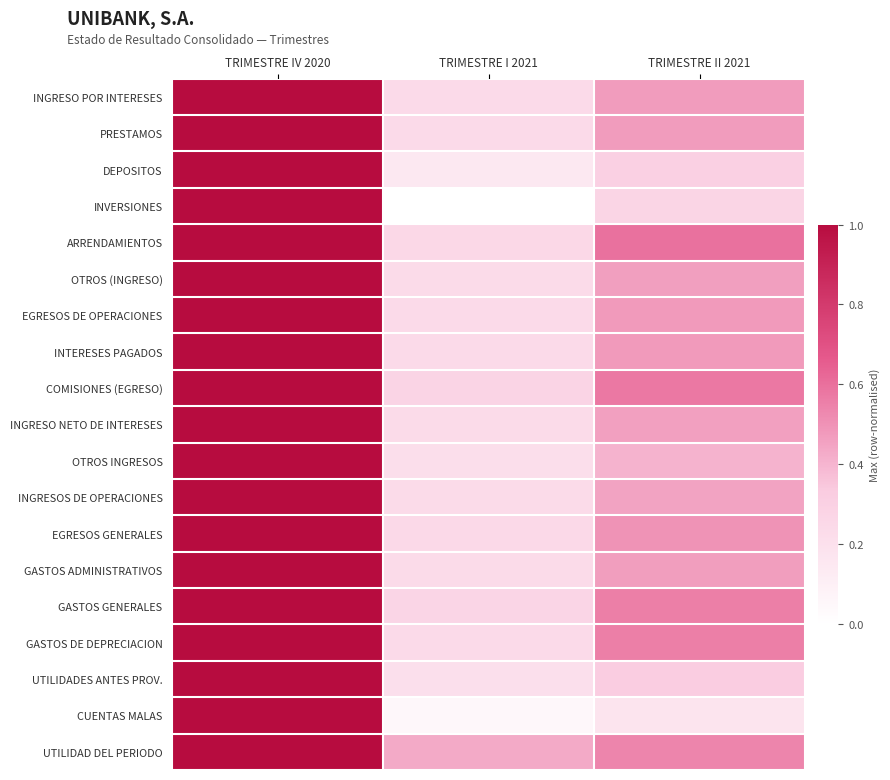

Which series has the largest total across all categories?

UTILIDAD DEL PERIODO